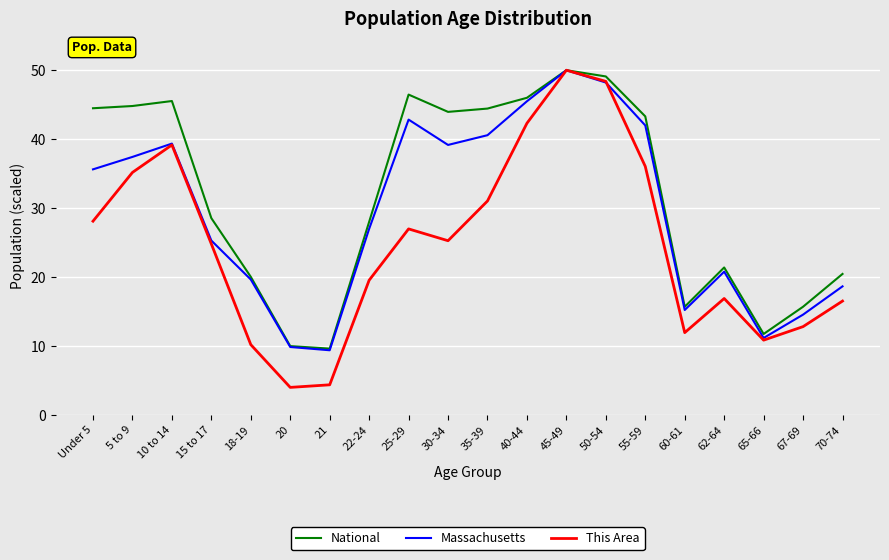

In National, how many points are higher than both neighbors (excluding endpoints)?

4